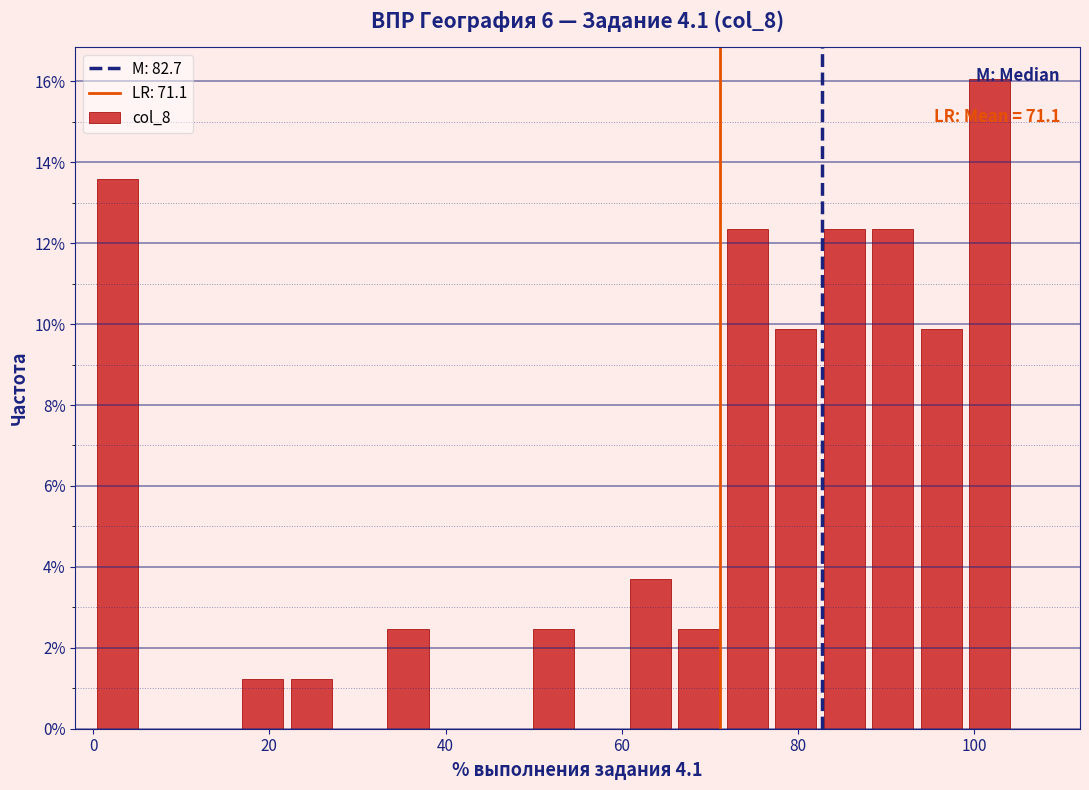

Around what value on the x-axis is the tallest bar? Give the approximate position of its centre, as read against the axis.

102